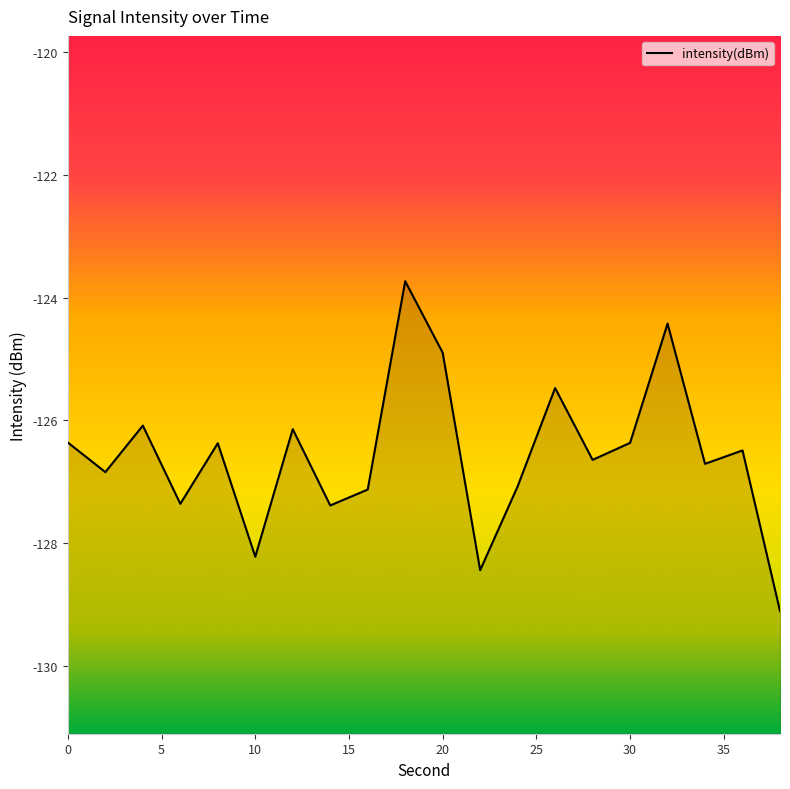

How many interior local valleys (lower than both neighbors) does the data have?

7